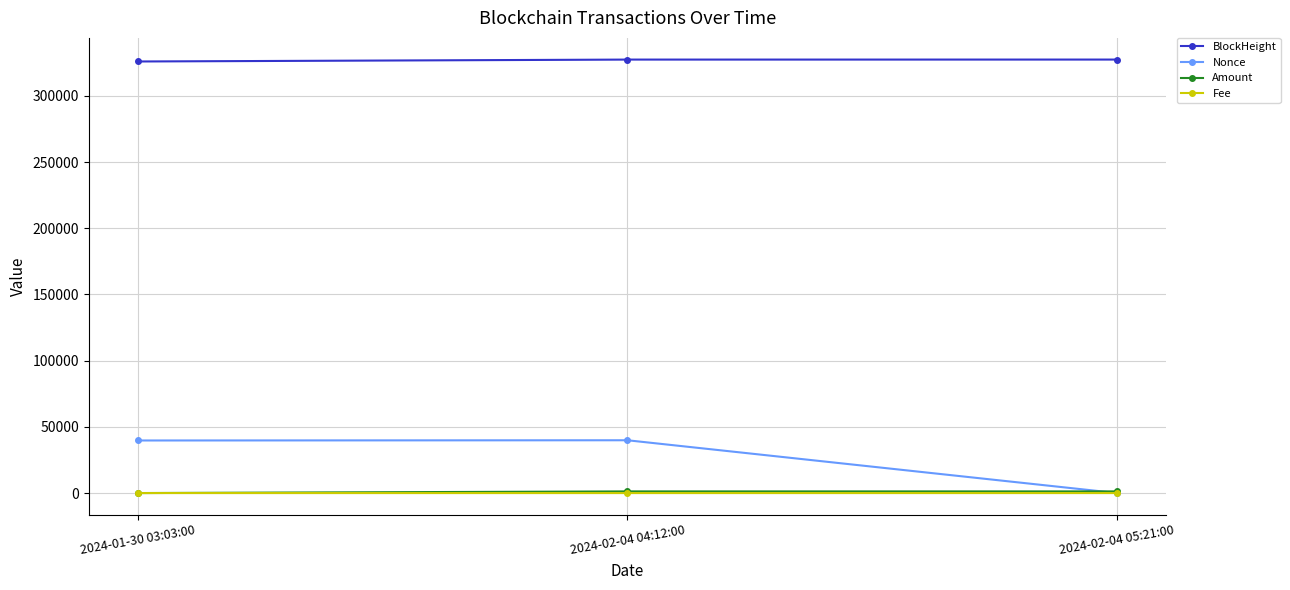

What position from the right is 2024-02-04 05:21:00?

1